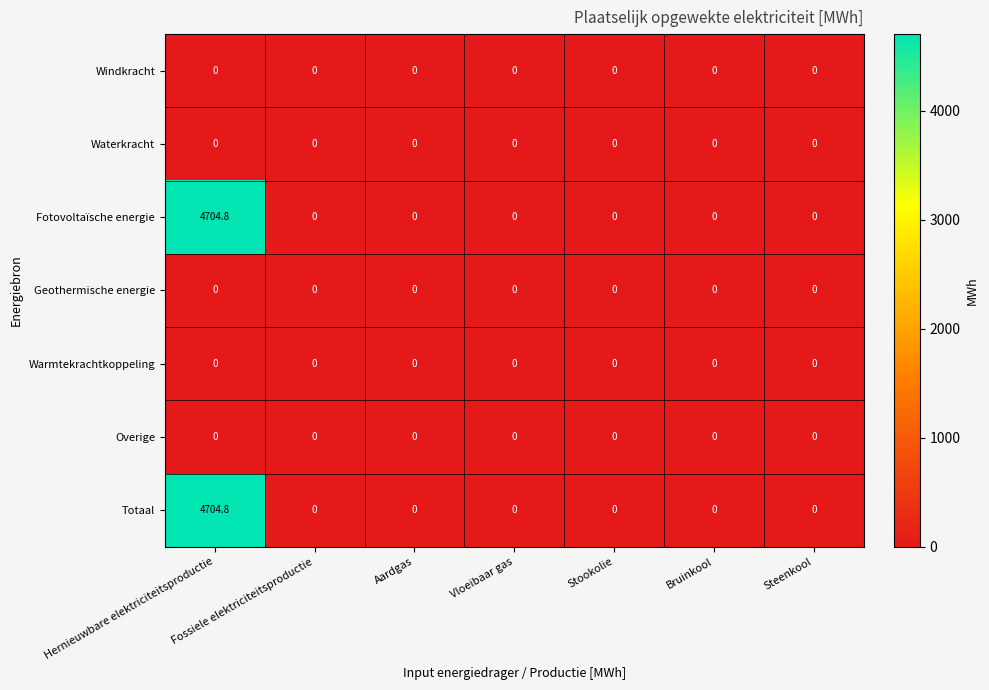

At which category is the sum across all series the highest?

Hernieuwbare elektriciteitsproductie